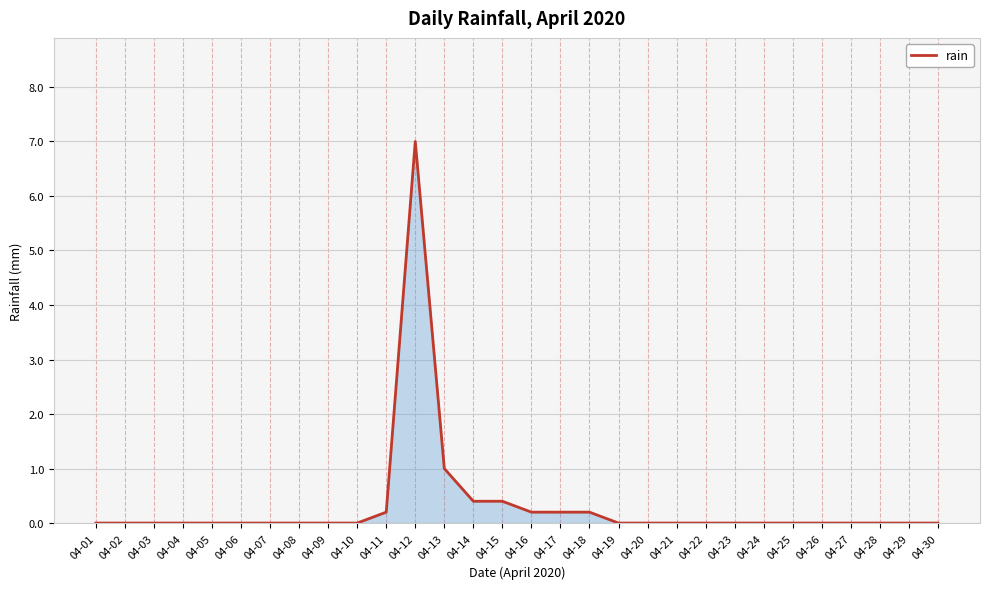

Reading left to right, transcribe all the data shown in this chart.

04-01=0.0	04-02=0.0	04-03=0.0	04-04=0.0	04-05=0.0	04-06=0.0	04-07=0.0	04-08=0.0	04-09=0.0	04-10=0.0	04-11=0.2	04-12=7.0	04-13=1.0	04-14=0.4	04-15=0.4	04-16=0.2	04-17=0.2	04-18=0.2	04-19=0.0	04-20=0.0	04-21=0.0	04-22=0.0	04-23=0.0	04-24=0.0	04-25=0.0	04-26=0.0	04-27=0.0	04-28=0.0	04-29=0.0	04-30=0.0